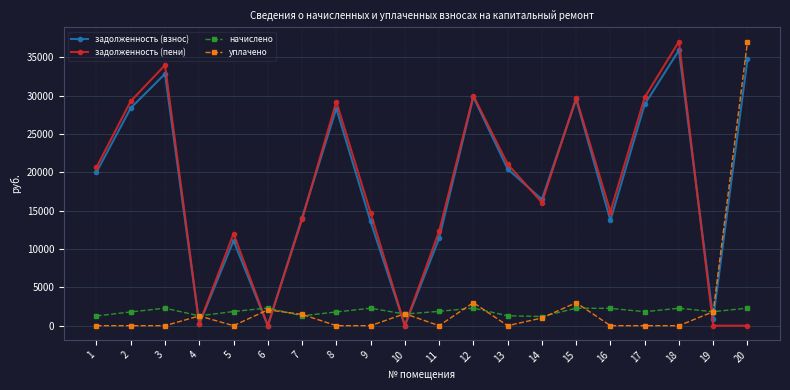

The value of начислено at 13 is 1290.8. True or false?

True